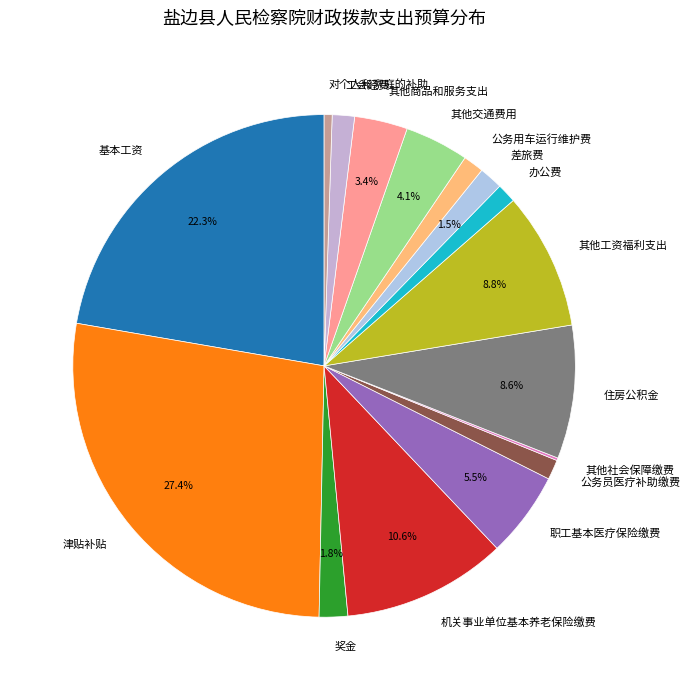

What percentage is NOT represented by 职工基本医疗保险缴费?

94.5%